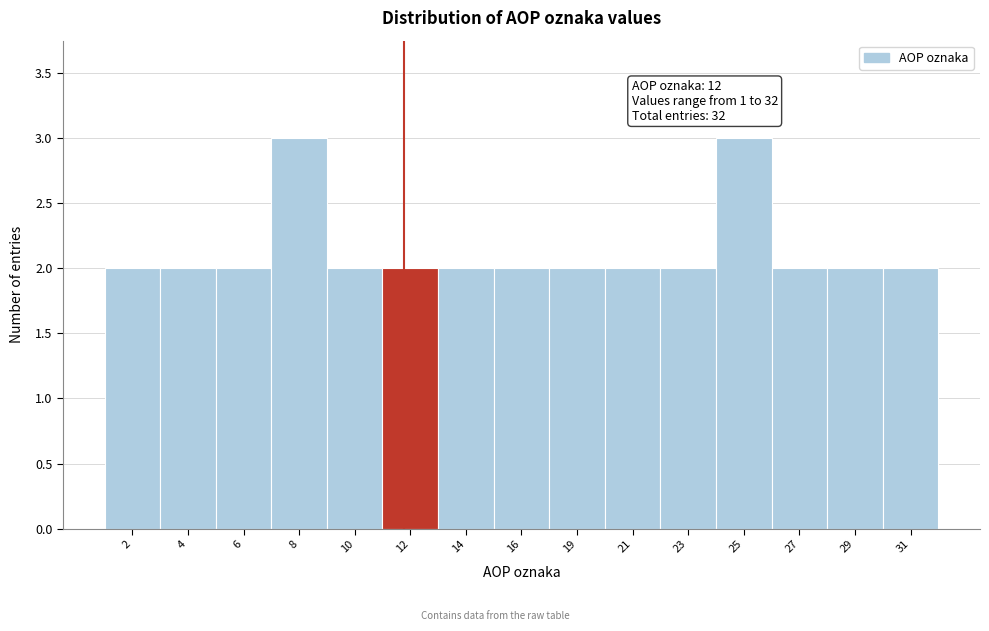

Reading right to left, list all the values displayed in this chart.

31=2	29=2	27=2	25=3	23=2	21=2	19=2	16=2	14=2	12=2	10=2	8=3	6=2	4=2	2=2